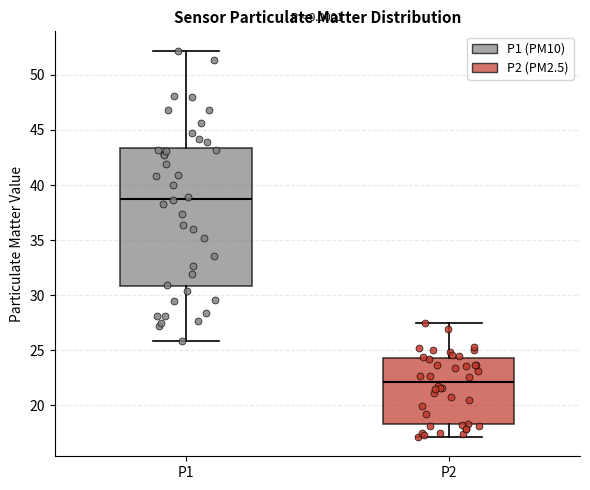

Reading left to right, read every box against the y-axis: the position of its median line, the range the box covers, and the ends of its whiskers. The values are not printed on the chart, so give them approximately, as read against the axis.

P1: median 39.0, box 31.0 to 43.5, whiskers 26.0 to 52.0
P2: median 22.0, box 18.5 to 24.5, whiskers 17.0 to 27.5